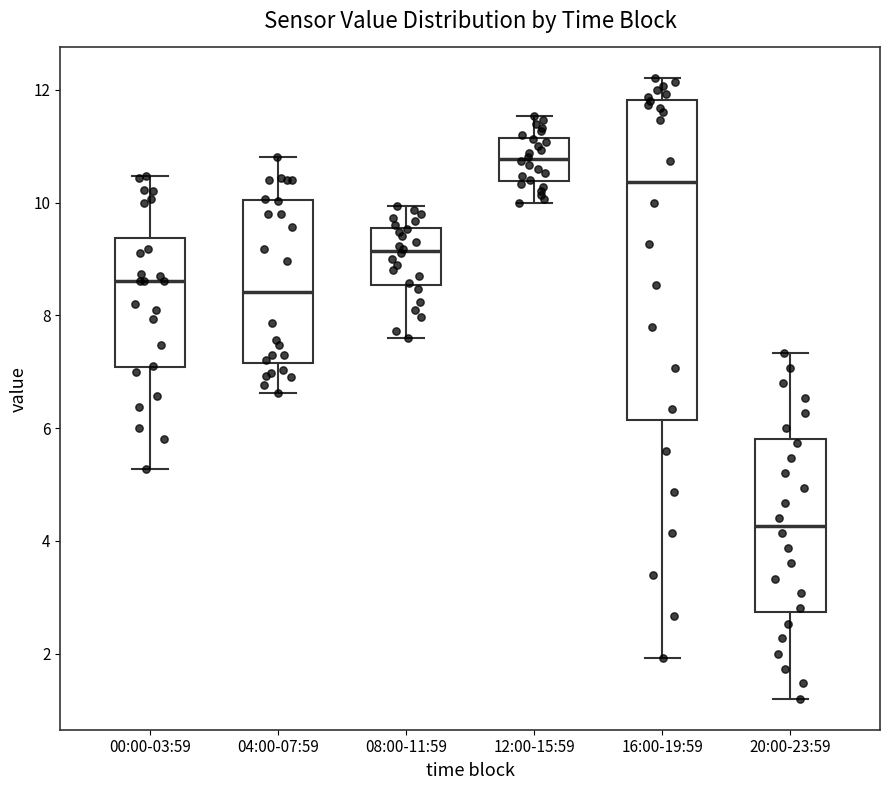

Comparing the boxes themselves (not the whiskers), which one is the tallest?

16:00-19:59